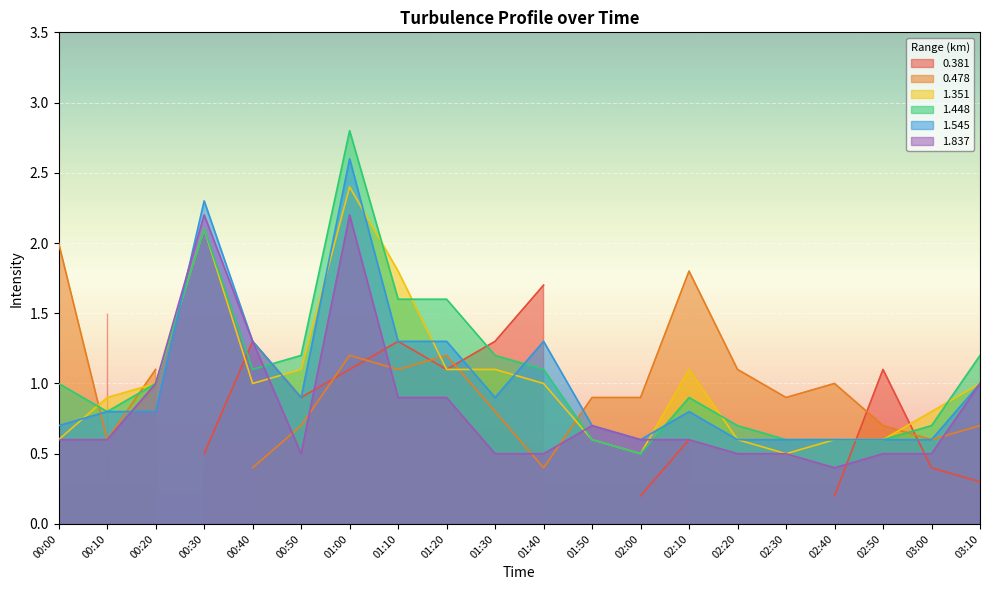

True or false: 1.545 has more than 2 points higher than both neighbors.

True